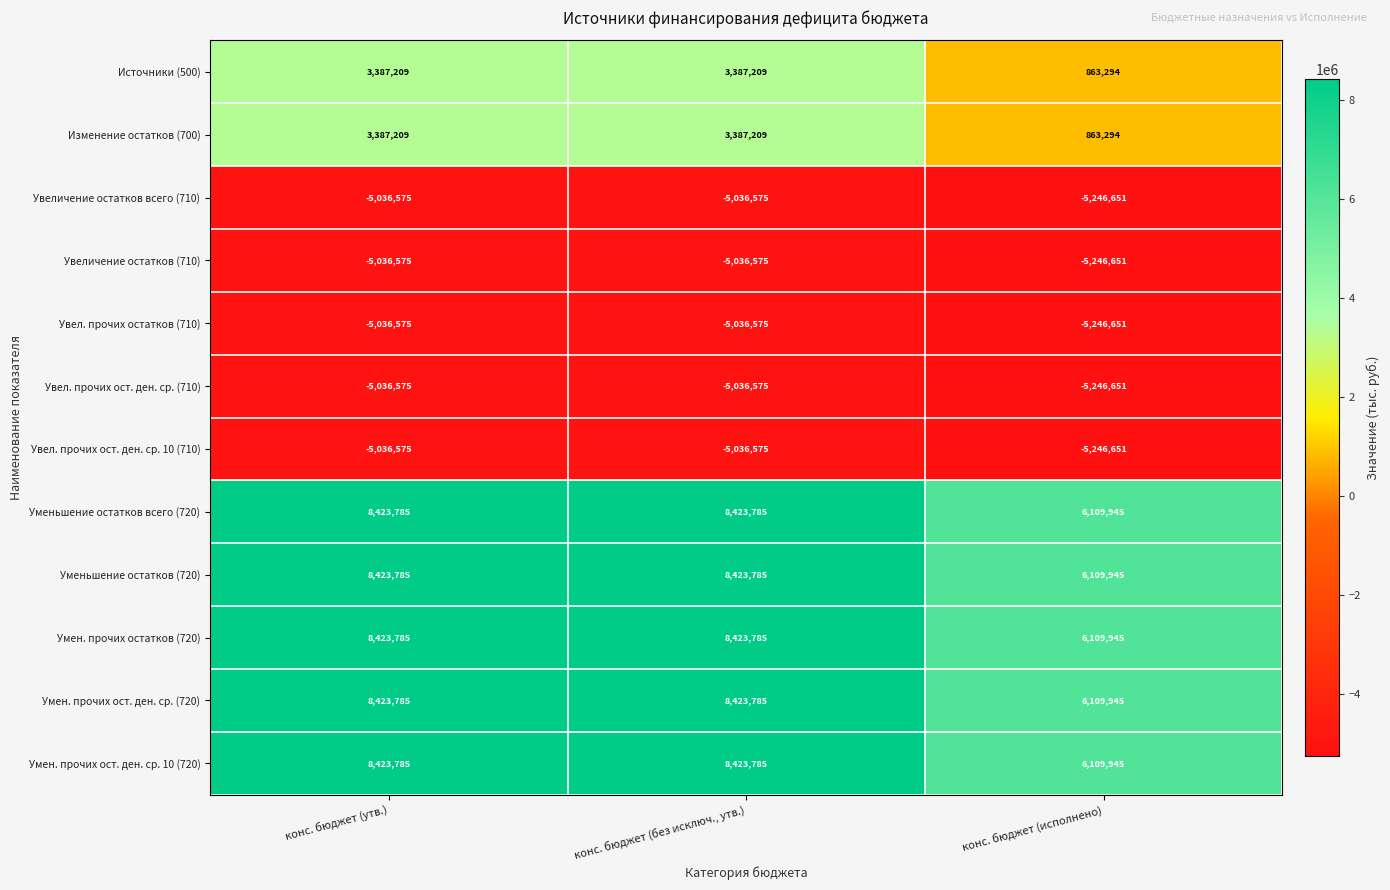

What is the total value across all series at конс. бюджет (без исключ., утв.)?

23710468